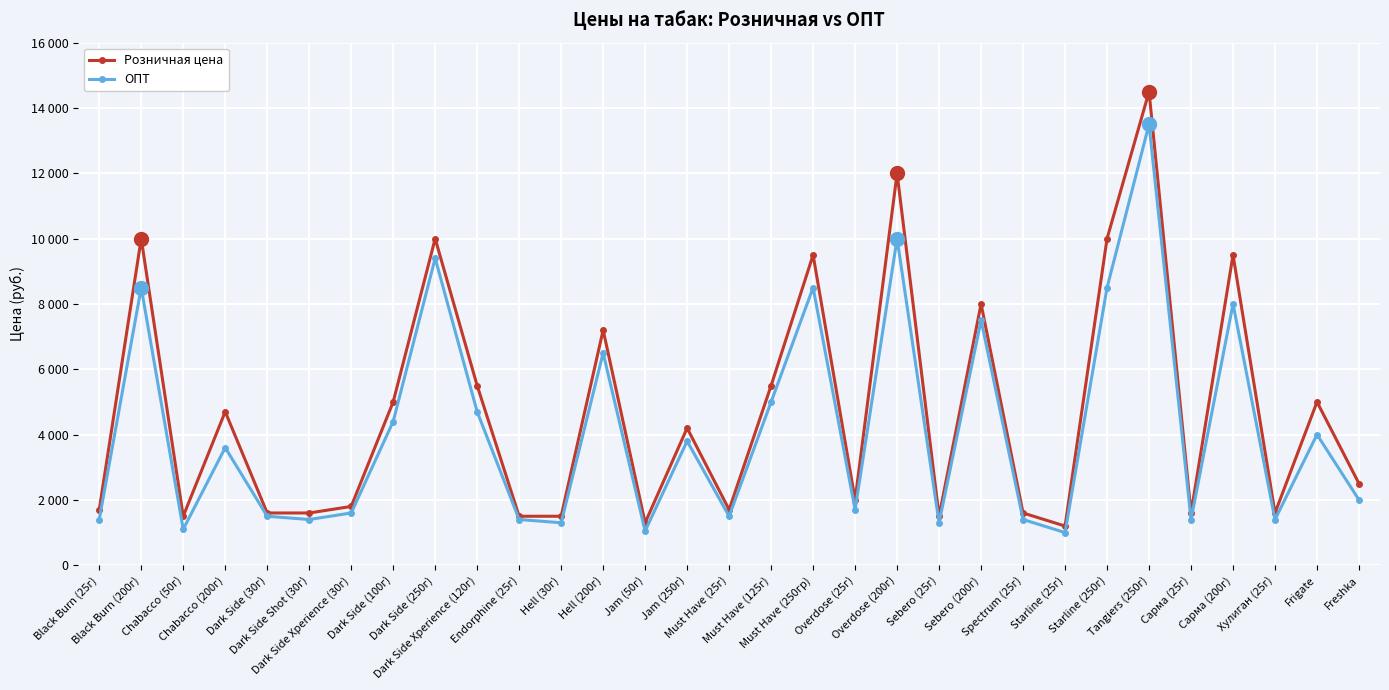

What is the difference between the highest and lowest values at Endorphine (25г)?

100